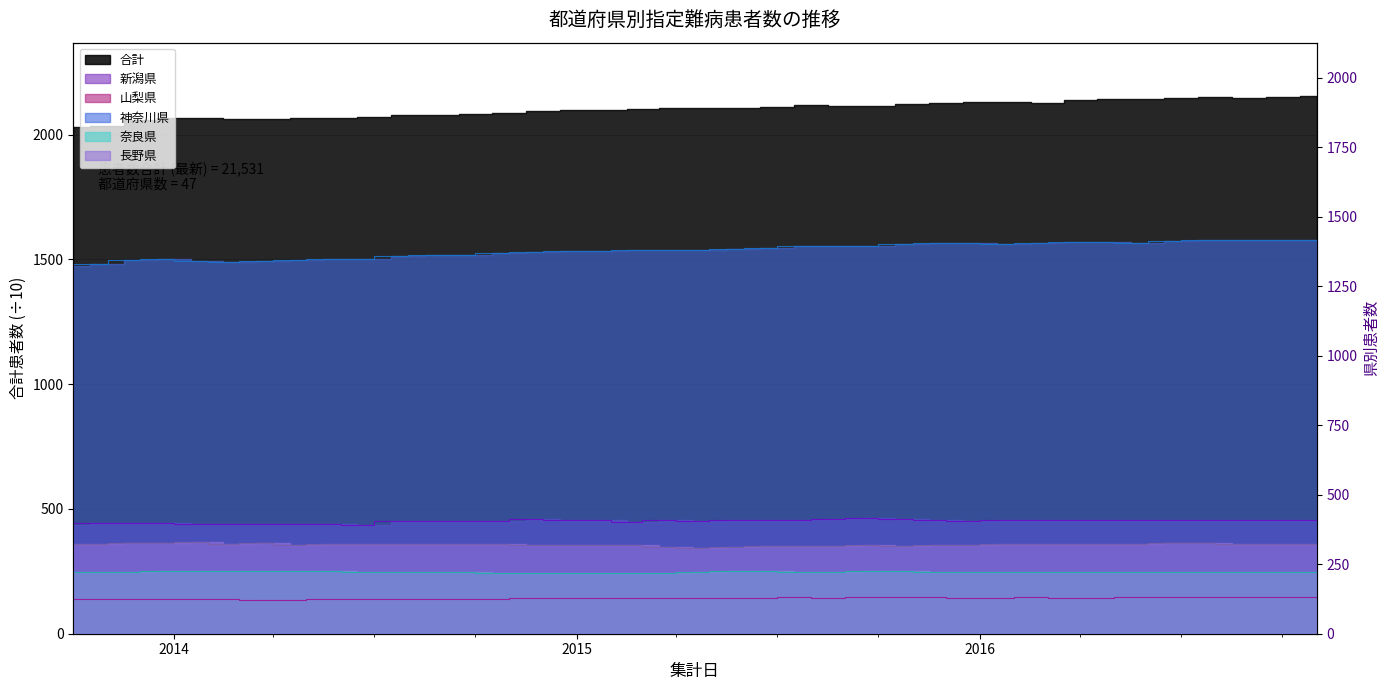

True or false: 山梨県 and 合計 cross at least once.

False